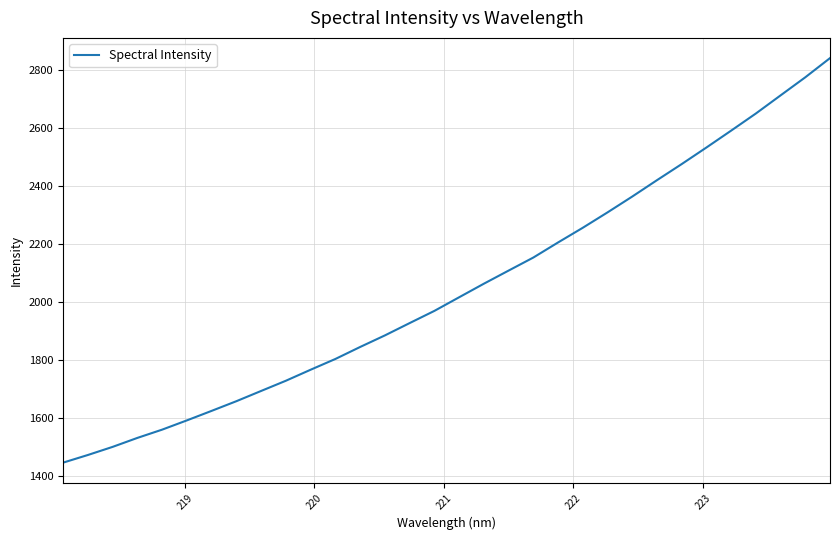

What is the maximum value shown in the chart?

2840.1